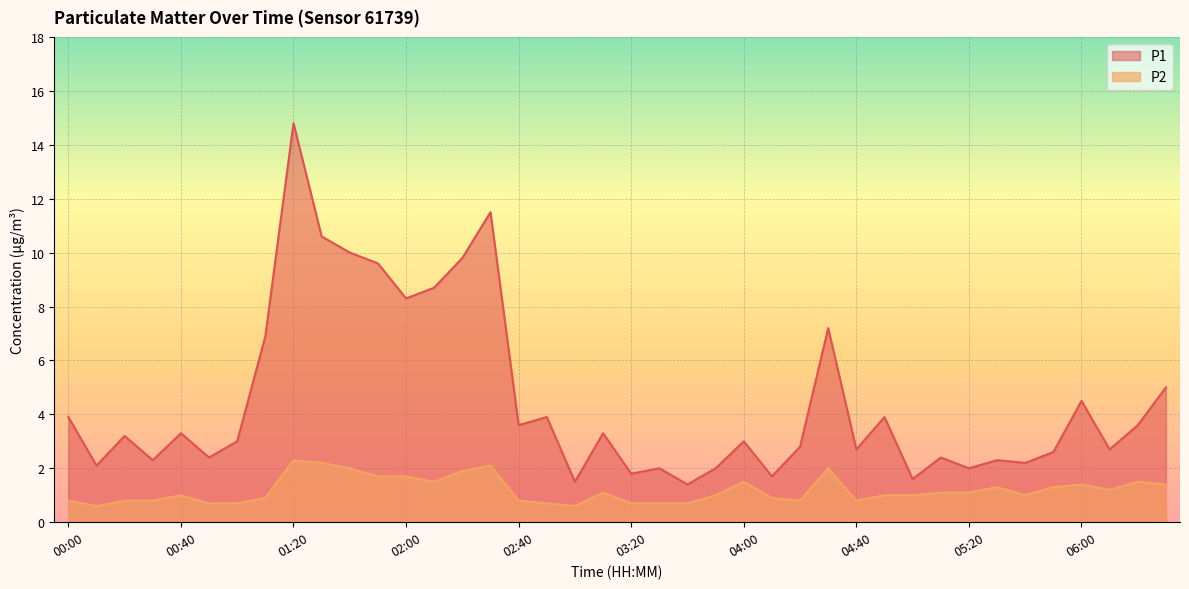

True or false: P2 and P1 intersect in this chart.

False